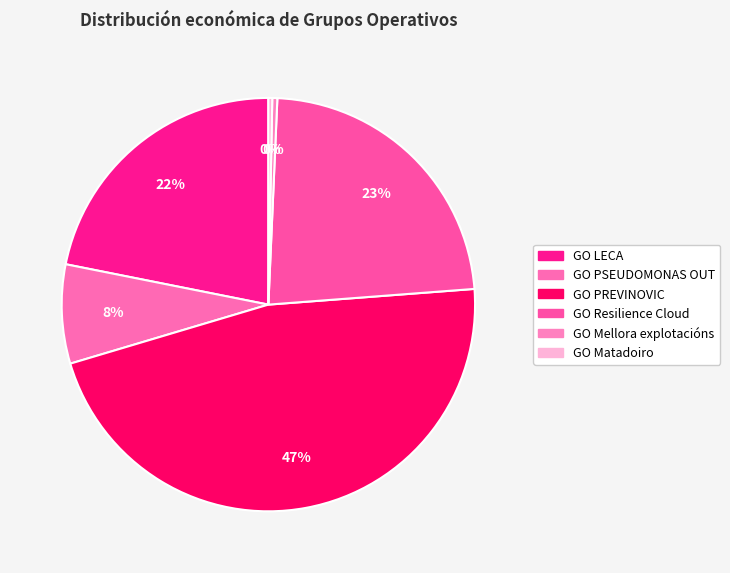

To the nearest percent, what portion does GO PSEUDOMONAS OUT represent?

8%